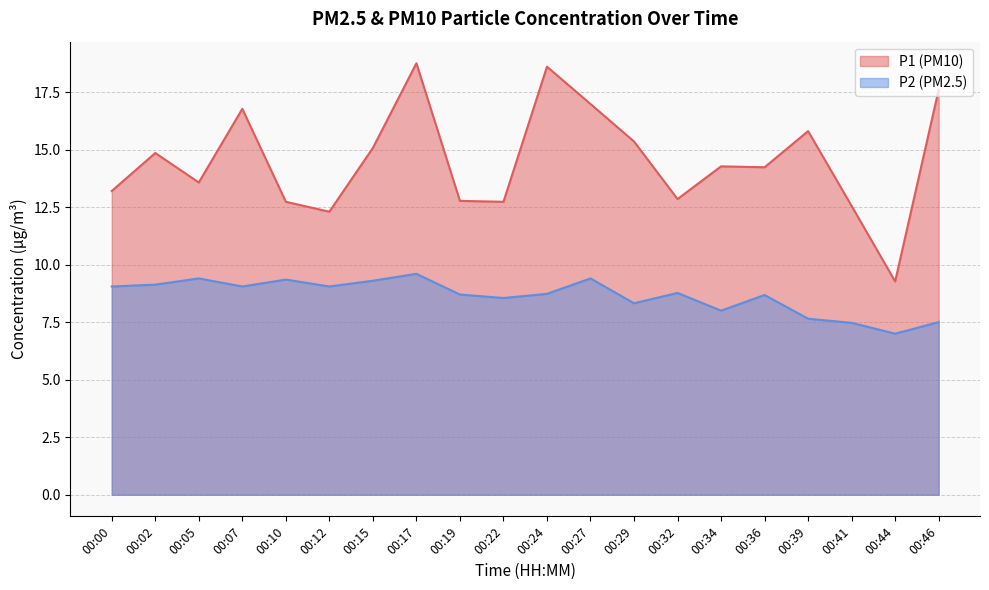

At which category is the sum across all series the highest?

00:17